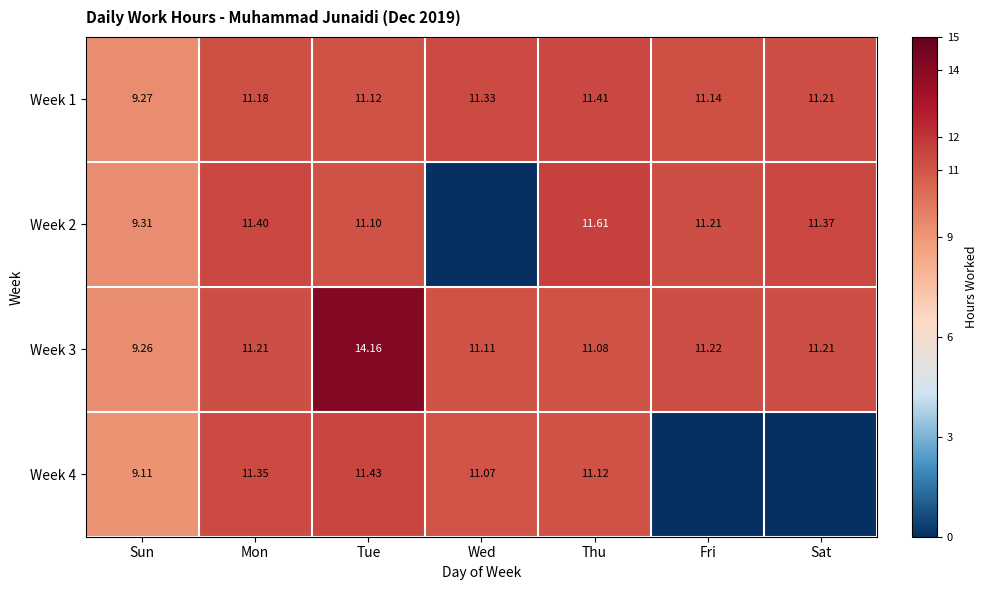

Rank the categories by Week 1 value from lowest to highest.

Sun, Tue, Fri, Mon, Sat, Wed, Thu